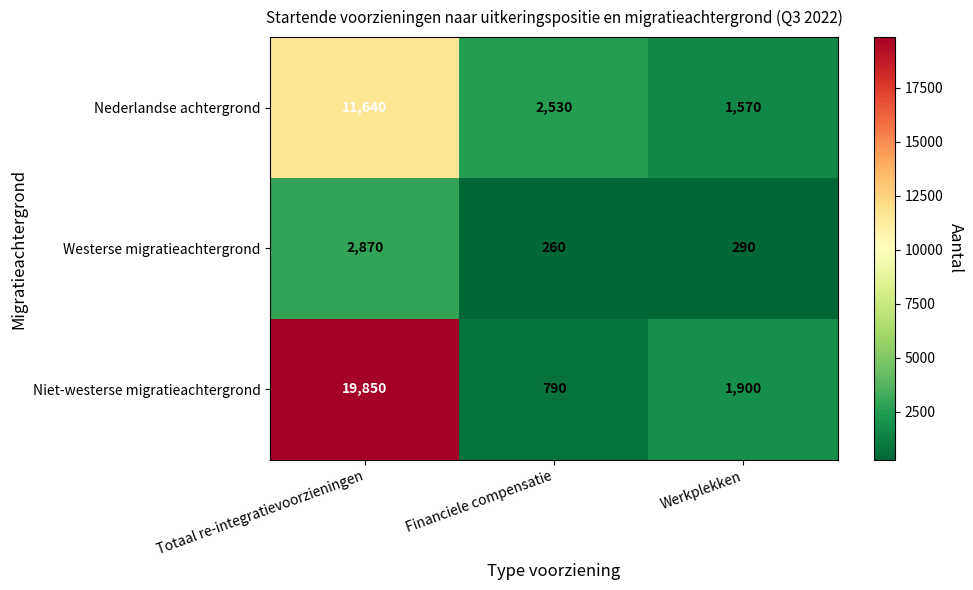

How many values in the Westerse migratieachtergrond series are below 290?

1